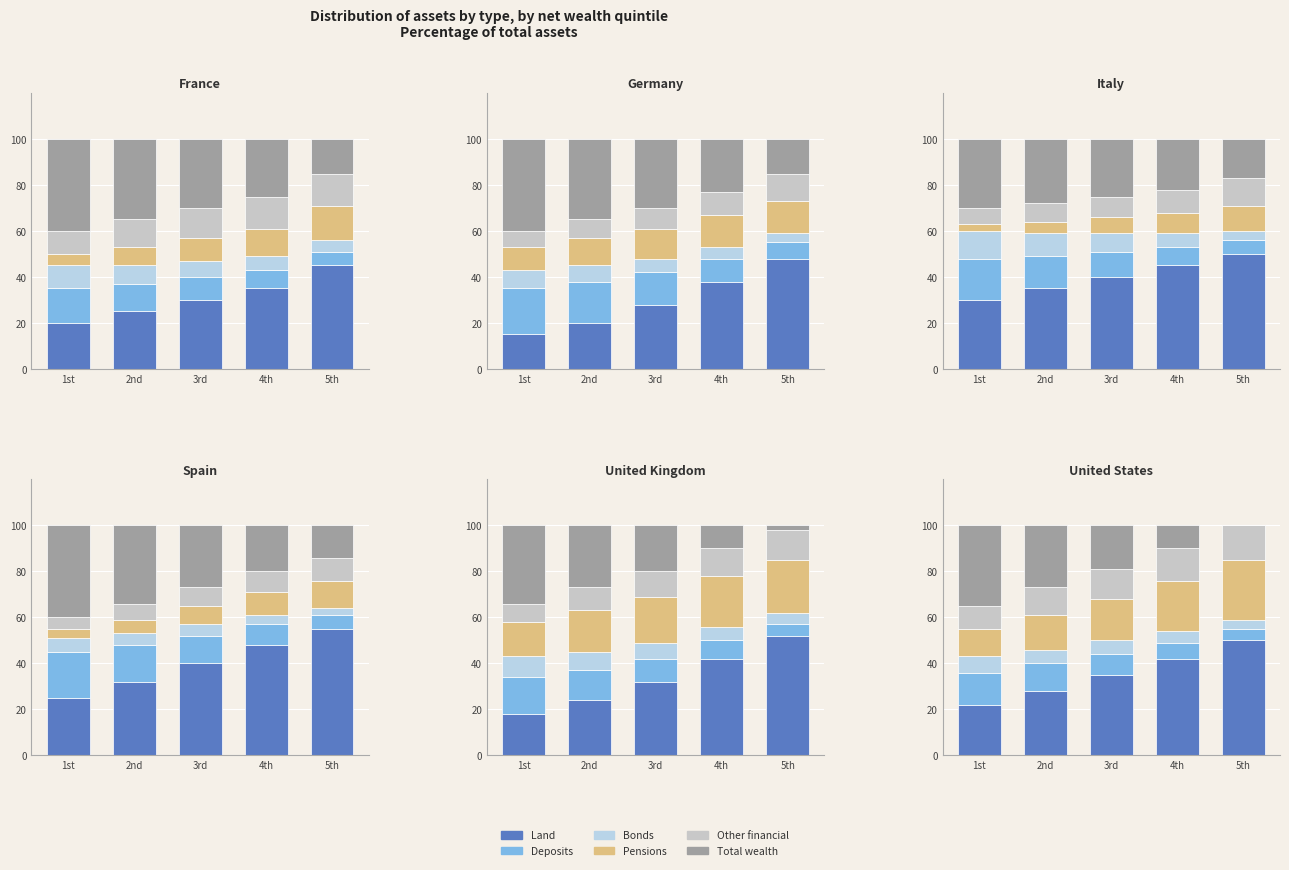

Between 5th and 4th, which is larger?

5th